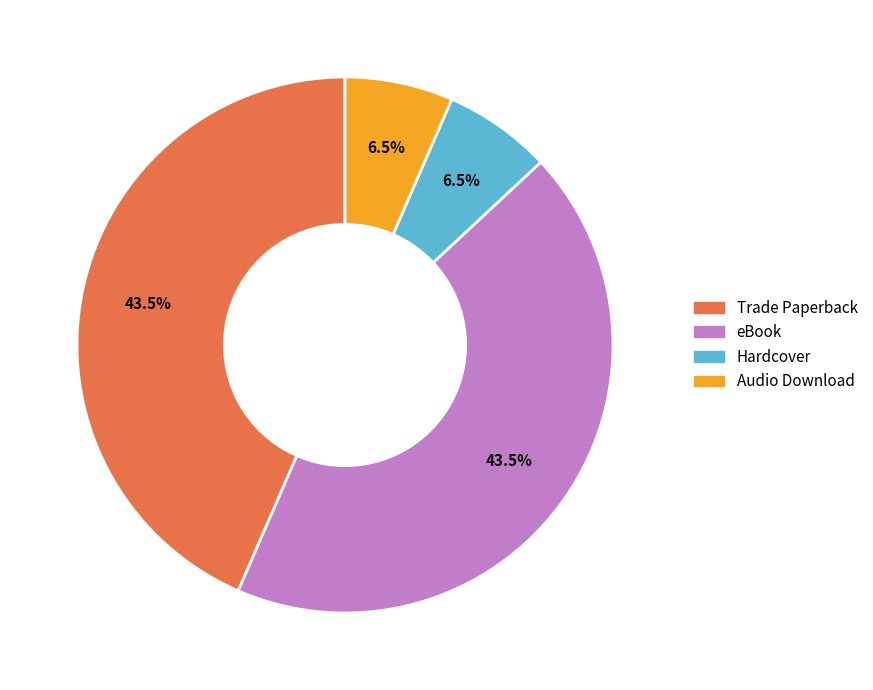

How many segments does this pie chart have?

4